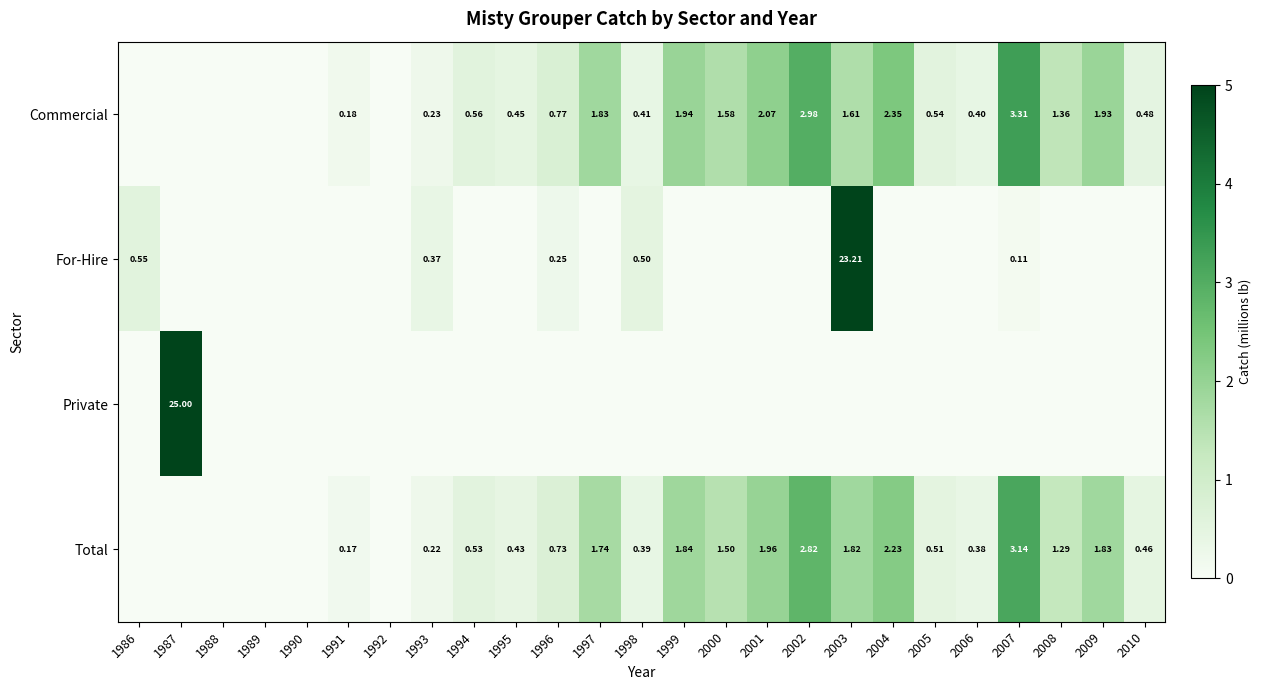

Which has a higher value, 2001 or 1996?

2001